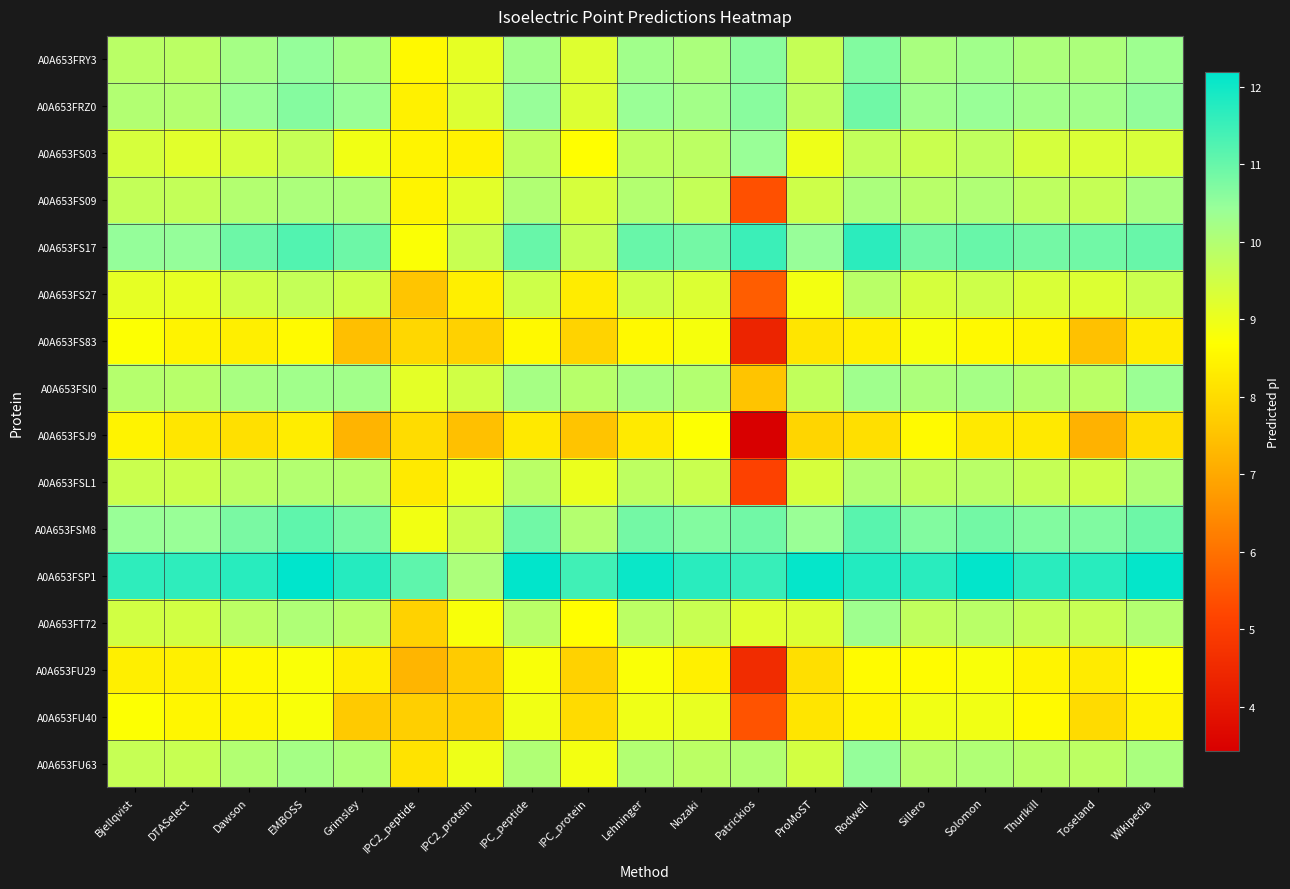

At DTASelect, list the series in order from largest to smallest.

A0A653FSP1, A0A653FS17, A0A653FSM8, A0A653FRZ0, A0A653FSI0, A0A653FRY3, A0A653FS09, A0A653FU63, A0A653FSL1, A0A653FT72, A0A653FS03, A0A653FS27, A0A653FU40, A0A653FS83, A0A653FU29, A0A653FSJ9